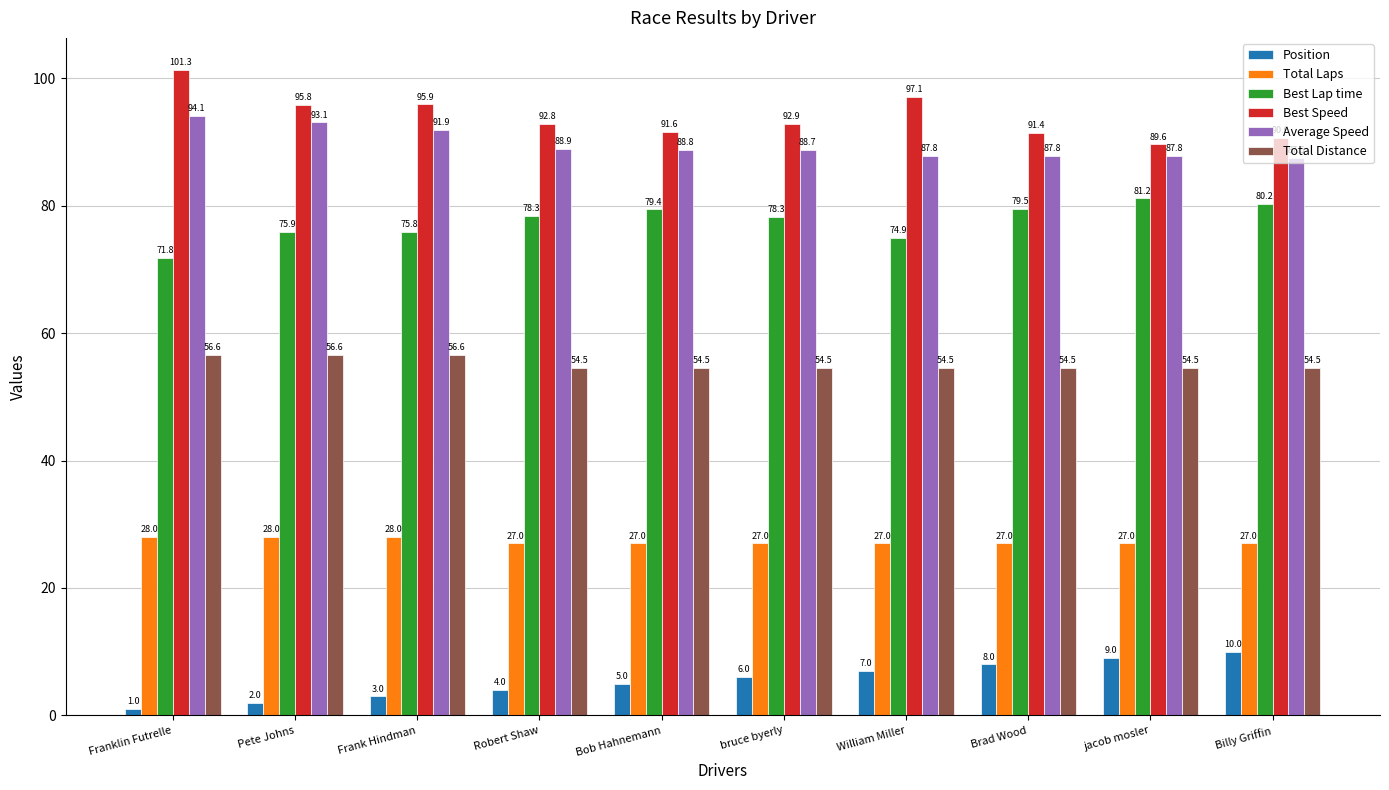

Reading right to left, what are all the values shown in this chart?

Position: Billy Griffin=10.0	jacob mosler=9.0	Brad Wood=8.0	William Miller=7.0	bruce byerly=6.0	Bob Hahnemann=5.0	Robert Shaw=4.0	Frank Hindman=3.0	Pete Johns=2.0	Franklin Futrelle=1.0
Total Laps: Billy Griffin=27.0	jacob mosler=27.0	Brad Wood=27.0	William Miller=27.0	bruce byerly=27.0	Bob Hahnemann=27.0	Robert Shaw=27.0	Frank Hindman=28.0	Pete Johns=28.0	Franklin Futrelle=28.0
Best Lap time: Billy Griffin=80.2	jacob mosler=81.2	Brad Wood=79.5	William Miller=74.9	bruce byerly=78.3	Bob Hahnemann=79.4	Robert Shaw=78.3	Frank Hindman=75.8	Pete Johns=75.9	Franklin Futrelle=71.8
Best Speed: Billy Griffin=90.6	jacob mosler=89.6	Brad Wood=91.4	William Miller=97.1	bruce byerly=92.9	Bob Hahnemann=91.6	Robert Shaw=92.8	Frank Hindman=95.9	Pete Johns=95.8	Franklin Futrelle=101.3
Average Speed: Billy Griffin=87.5	jacob mosler=87.8	Brad Wood=87.8	William Miller=87.8	bruce byerly=88.7	Bob Hahnemann=88.8	Robert Shaw=88.9	Frank Hindman=91.9	Pete Johns=93.1	Franklin Futrelle=94.1
Total Distance: Billy Griffin=54.5	jacob mosler=54.5	Brad Wood=54.5	William Miller=54.5	bruce byerly=54.5	Bob Hahnemann=54.5	Robert Shaw=54.5	Frank Hindman=56.6	Pete Johns=56.6	Franklin Futrelle=56.6